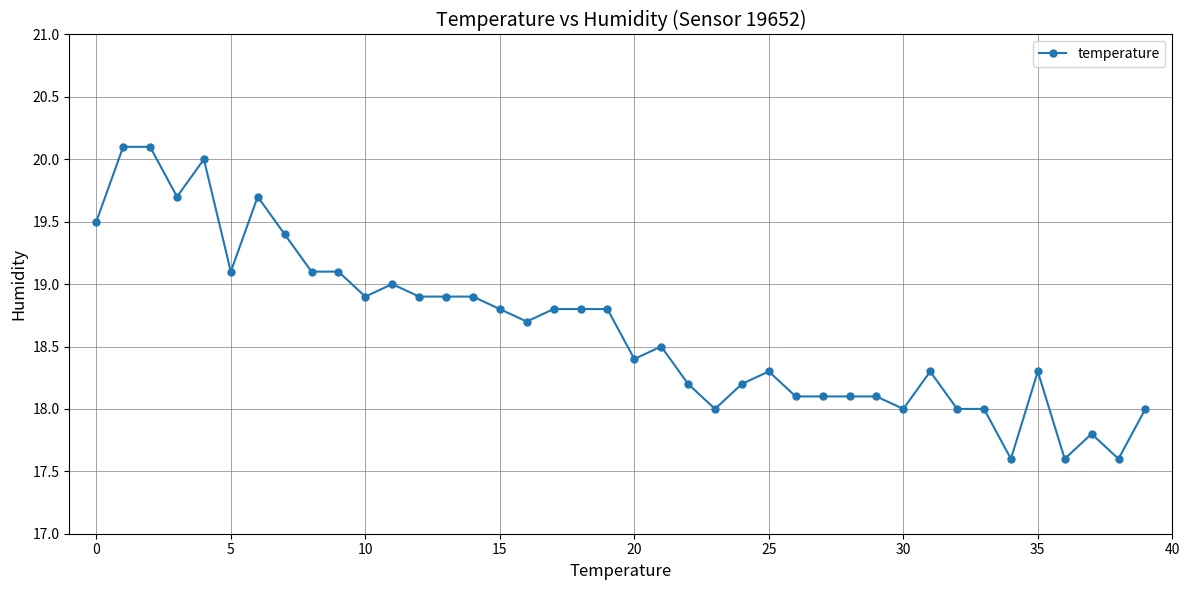

What is the difference between the second highest and second lowest values?

2.5